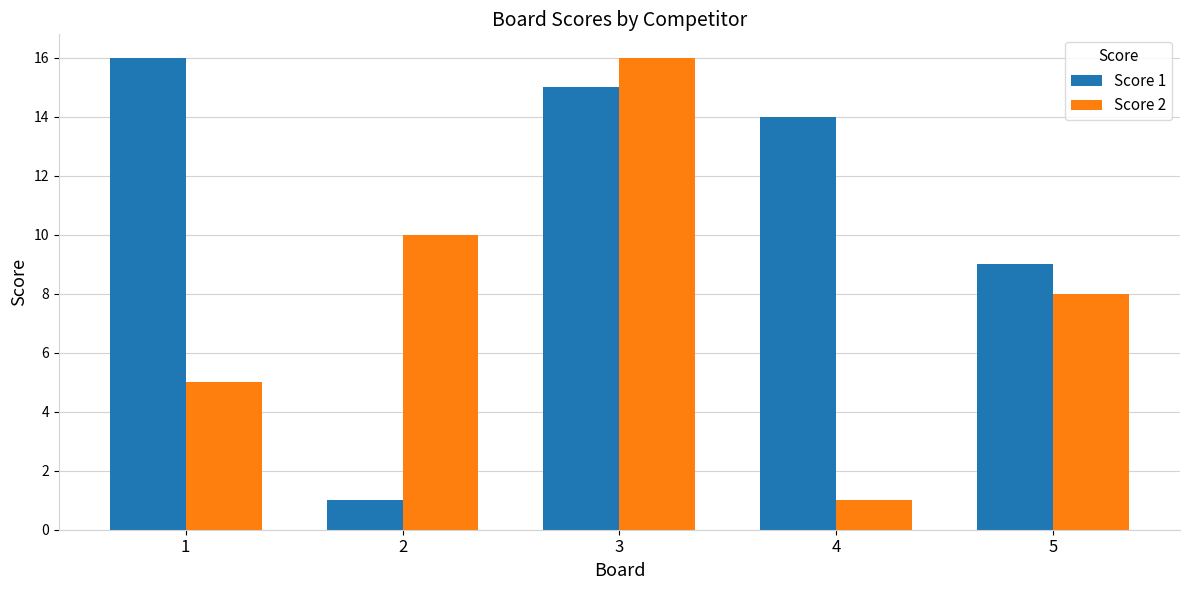

Where does the Score 1 series first go above 14?

1